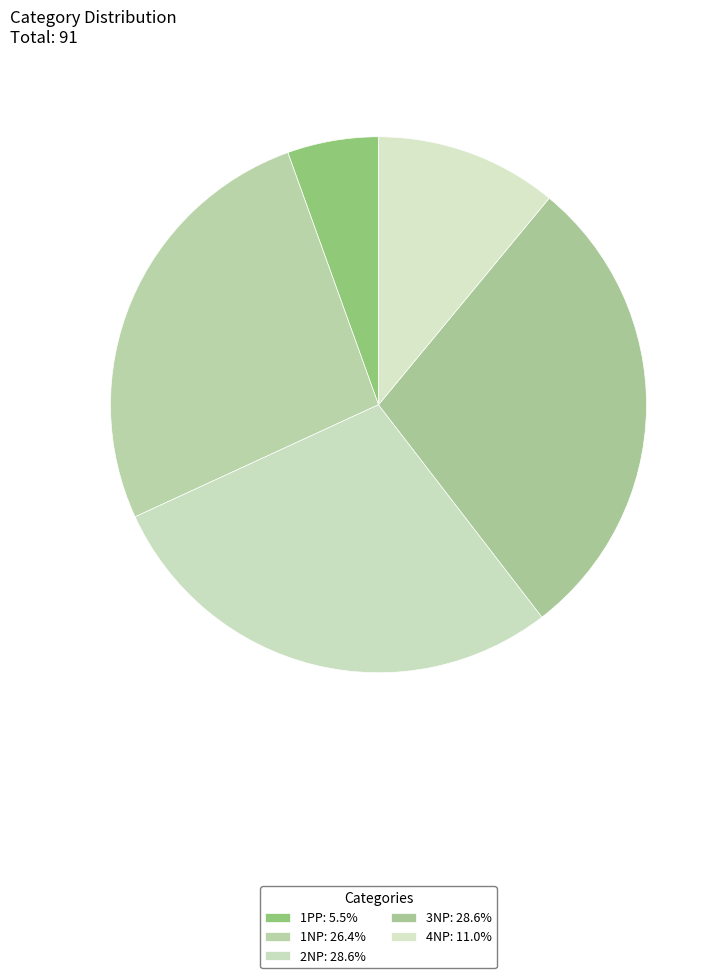

Which category has the smallest portion of the pie?

1PP